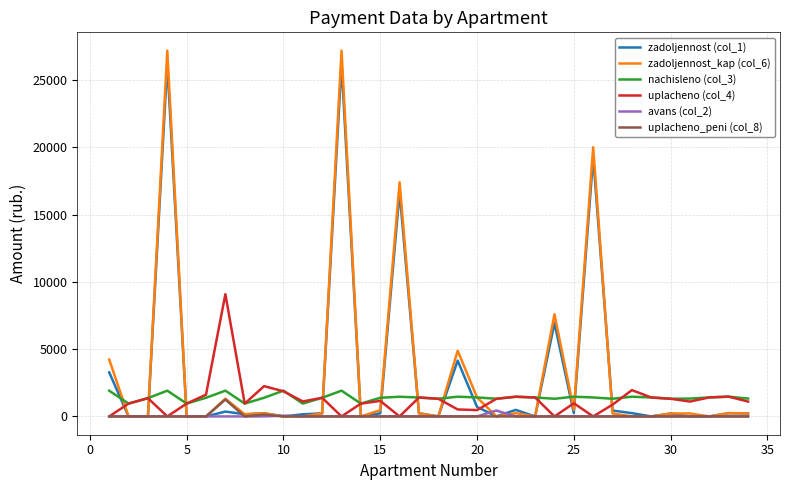

Which series has the largest range (max minus min)?

zadoljennost_kap (col_6)